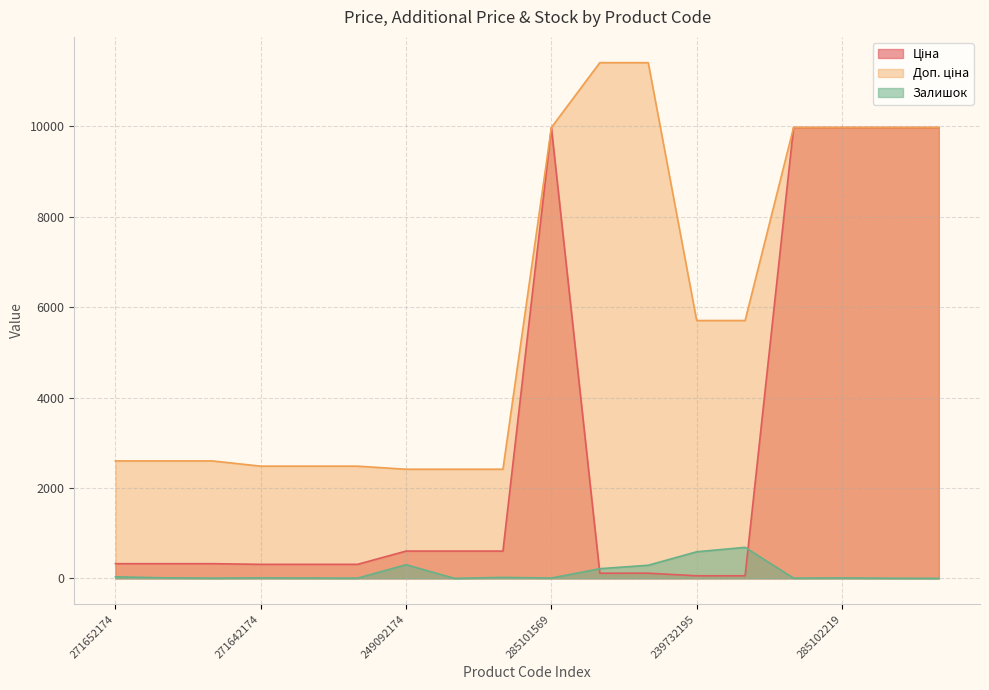

Does the chart display data point markers on the line(s)?

No